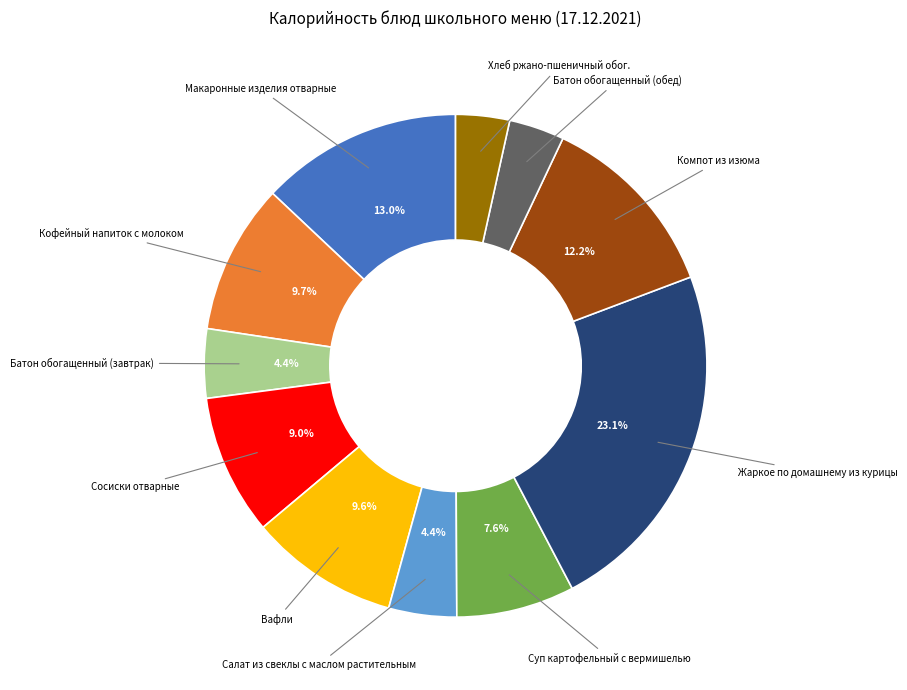

To the nearest percent, what portion does Жаркое по домашнему из курицы represent?

23%